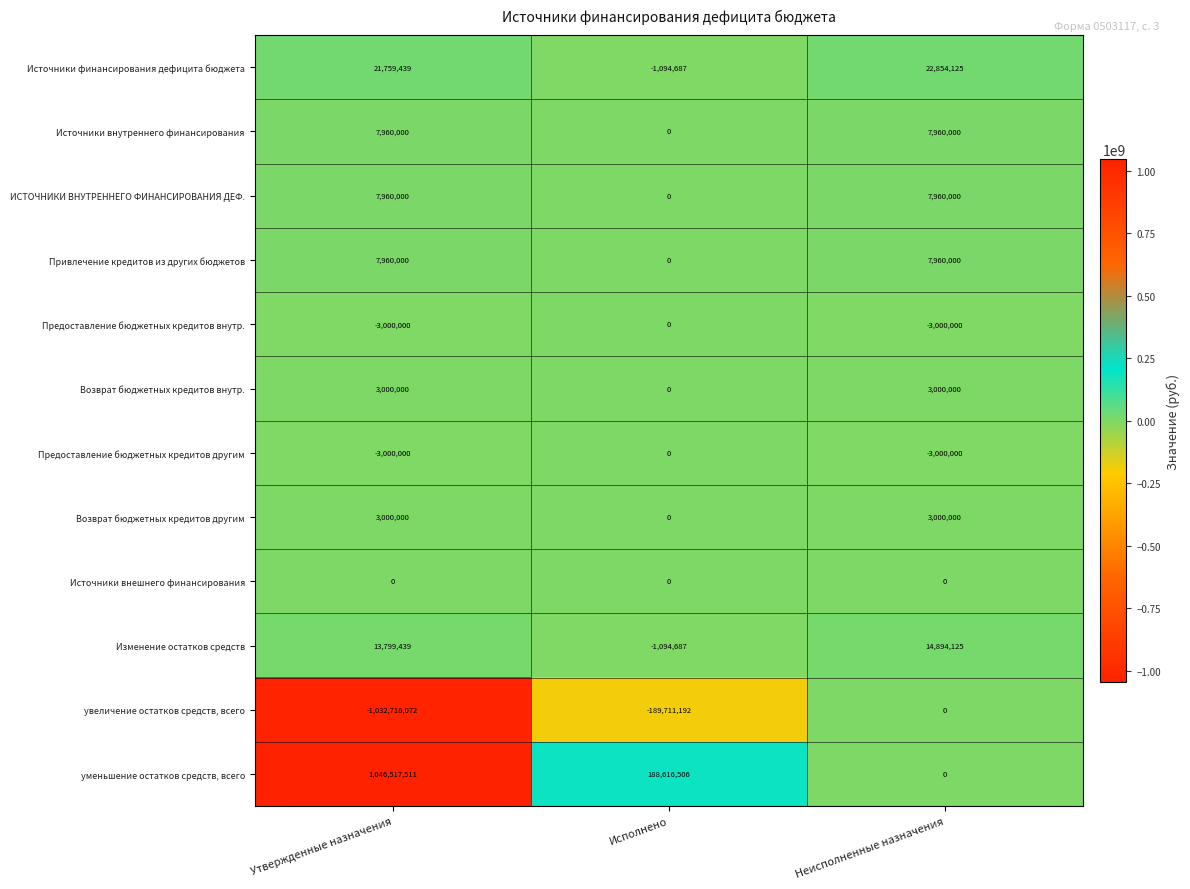

At how many categories does at least one series exceed 21169903?

3